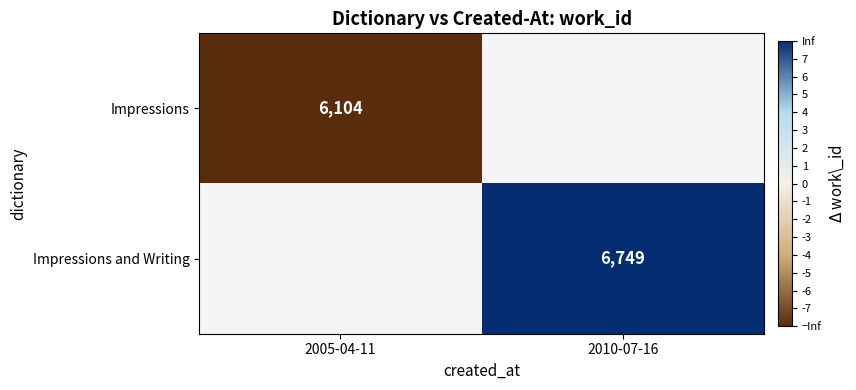

Is it true that Impressions and Writing equals 3191 at 2010-07-16?

False